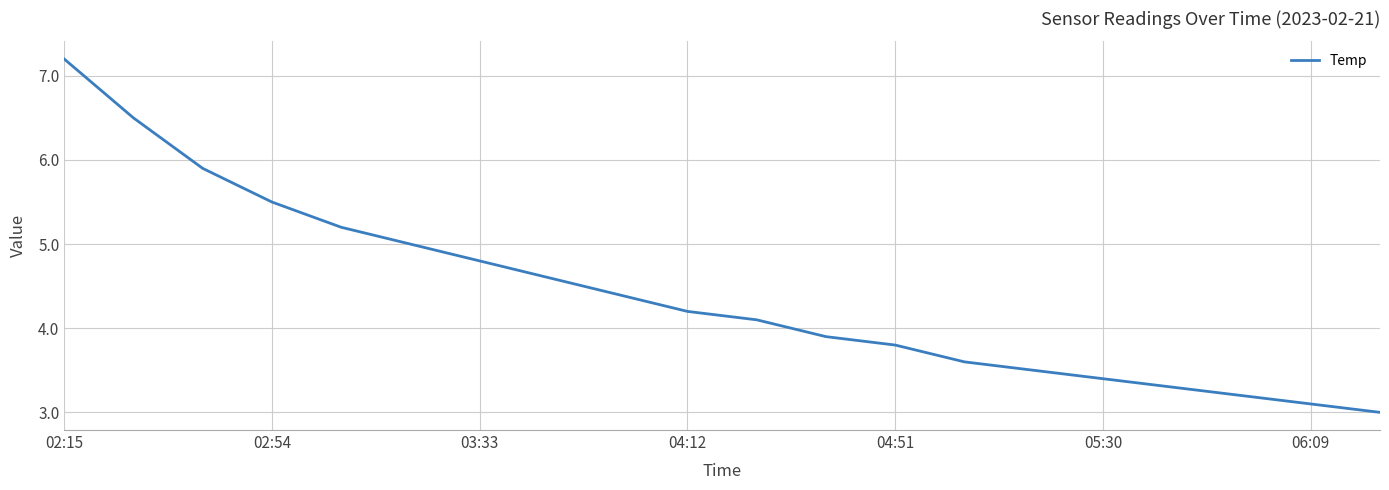

What is the difference between the maximum and minimum values?

4.2